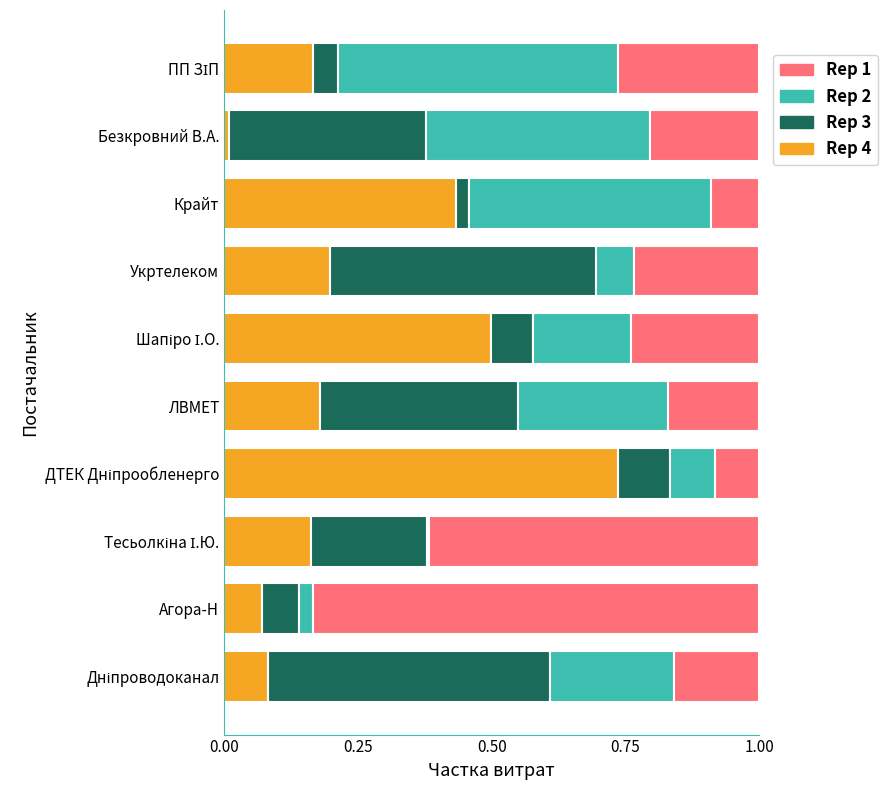

How many series are shown in this chart?

4